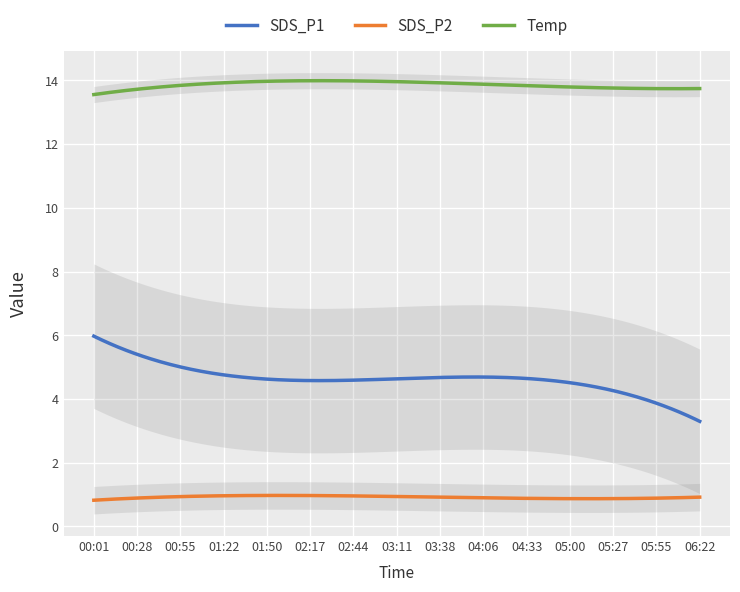

What is the value of the SDS_P2 point at the 11th from the left?

0.9